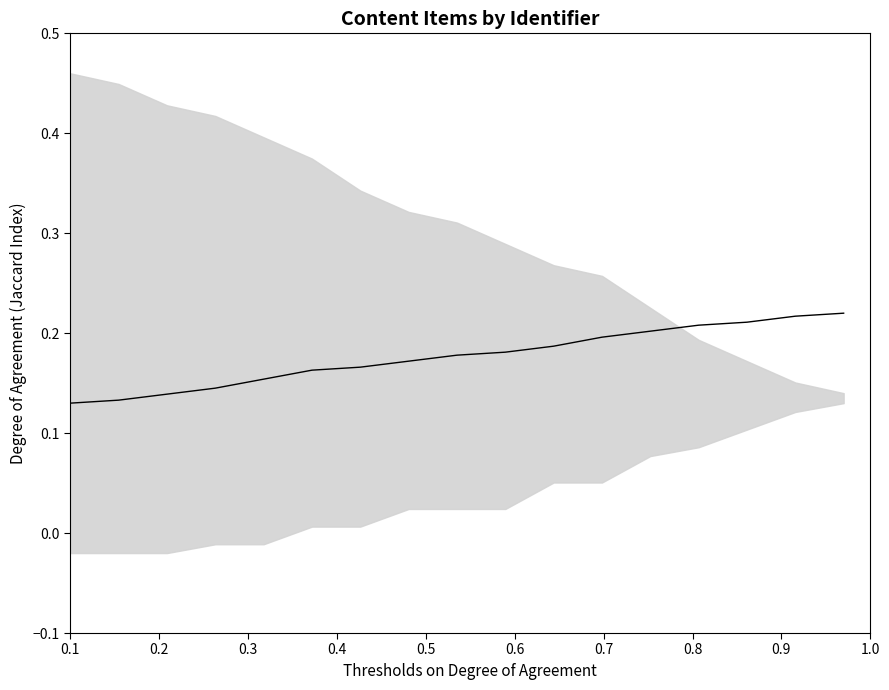

Count the values in the range 0 to 1.

17